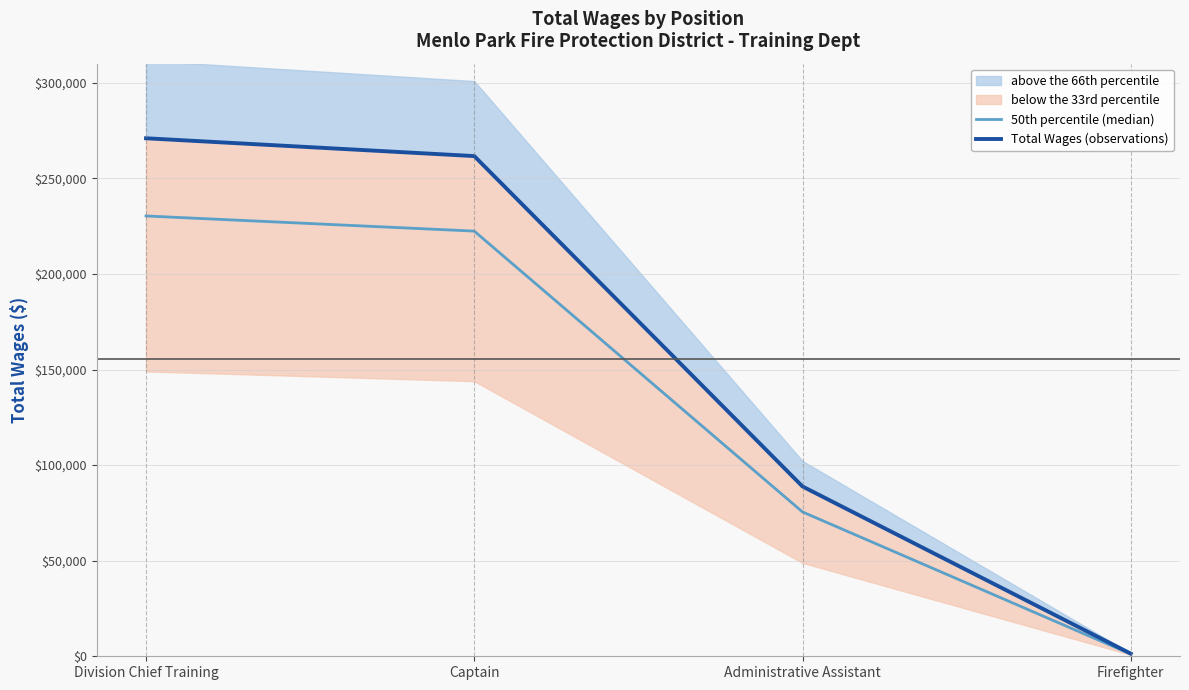

The value of 50th percentile (median) at Captain is 322272.0. True or false?

False